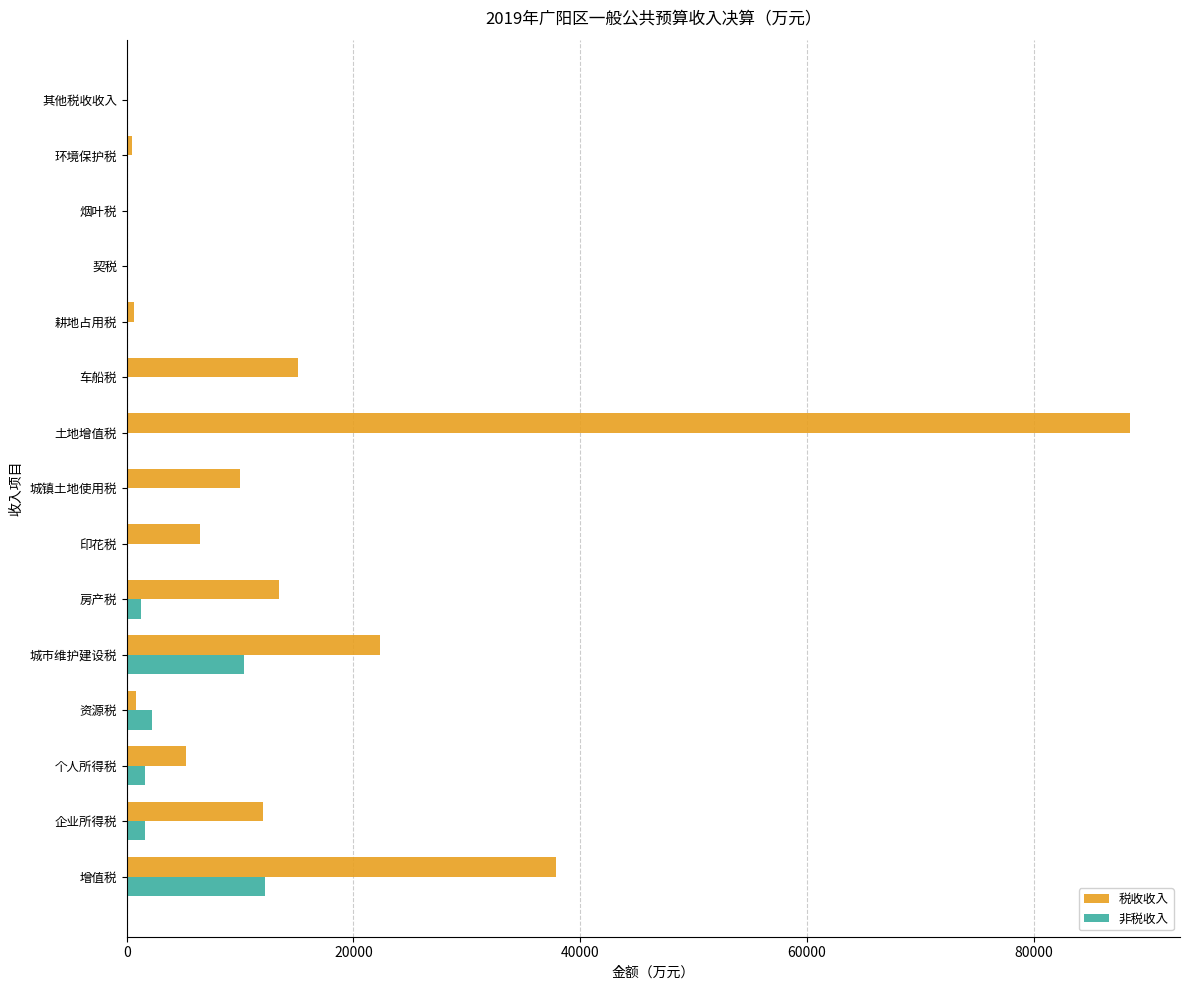

What is the sum of all 税收收入 values?

212926